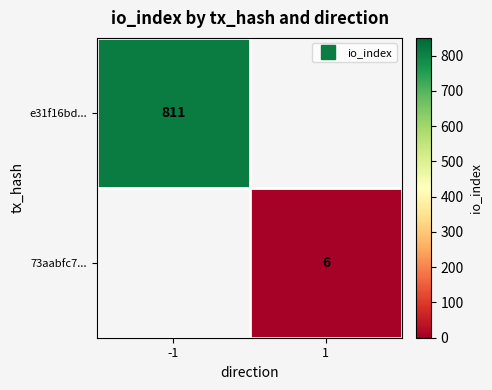

List the labels in order of 73aabfc7... value, smallest first.

-1, 1